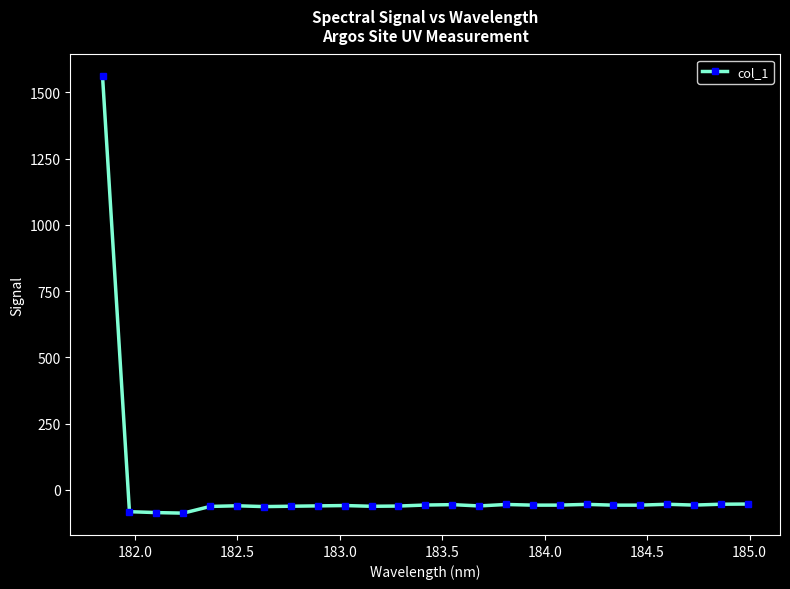

How many categories are shown in the chart?

25